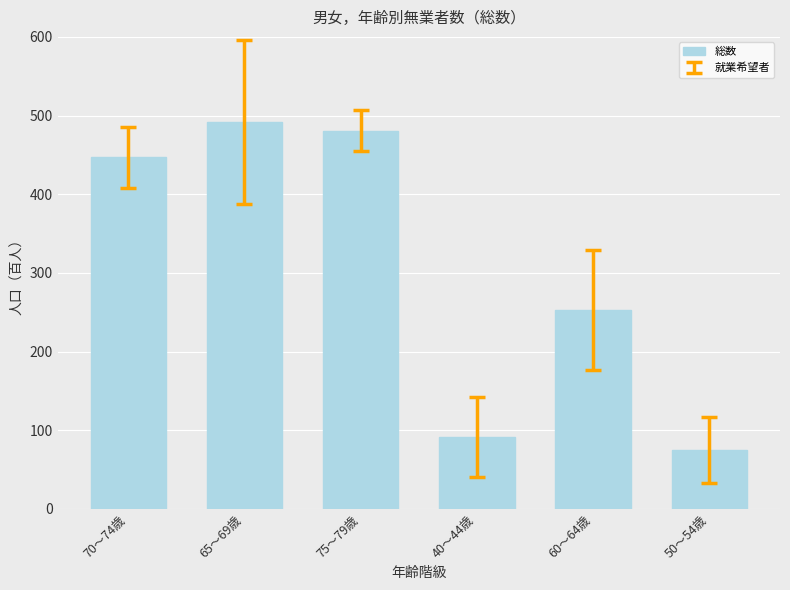

Reading left to right, extract all data points from this chart.

447	492	481	91	253	75